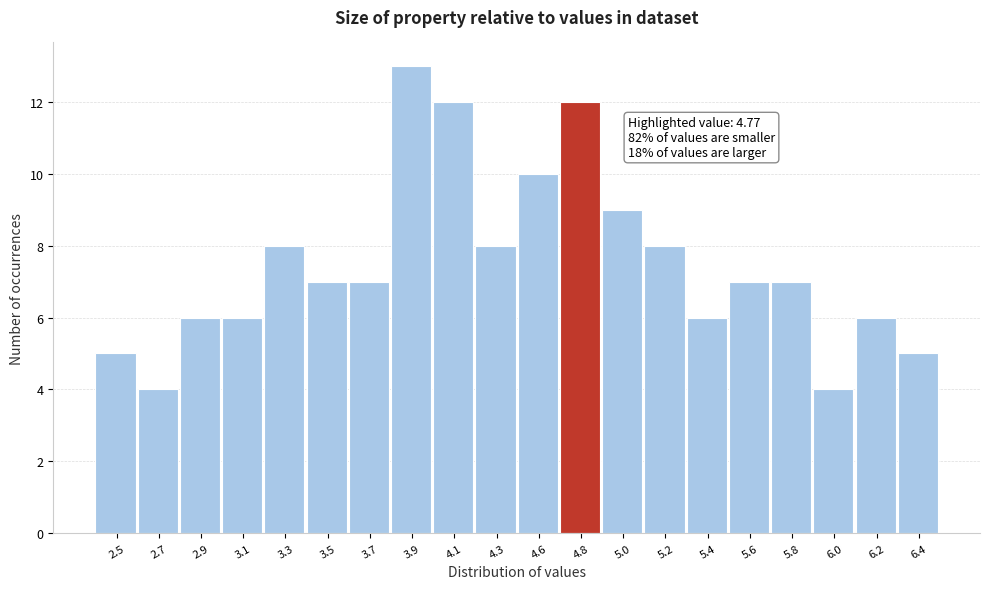

Reading left to right, what are all the values shown in this chart?

5	4	6	6	8	7	7	13	12	8	10	12	9	8	6	7	7	4	6	5